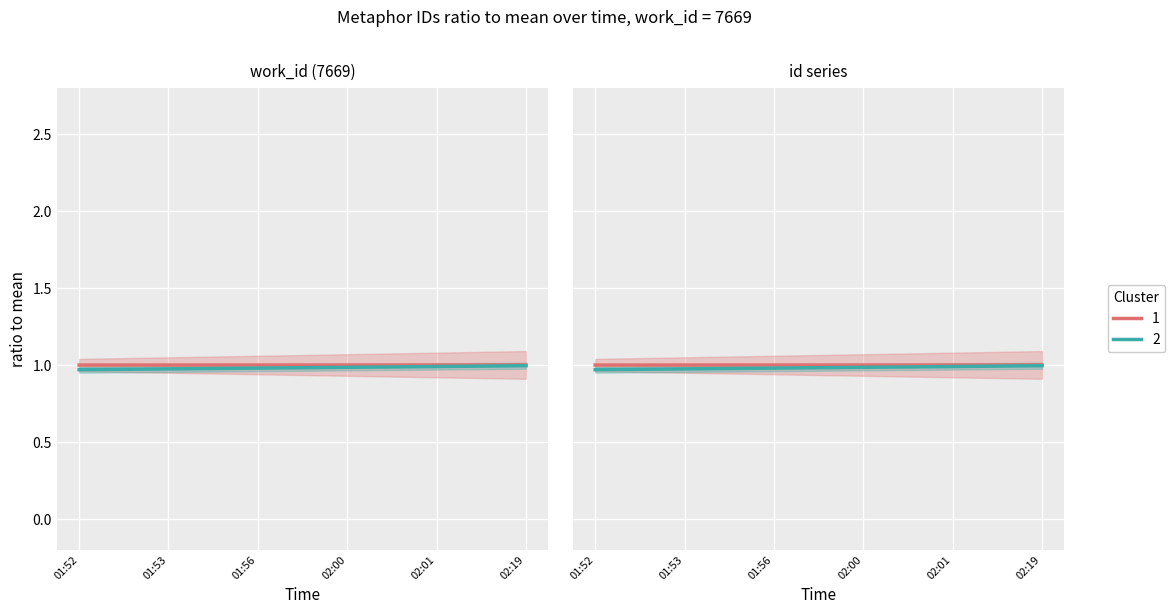

Is this an area chart (filled region under the line)?

No